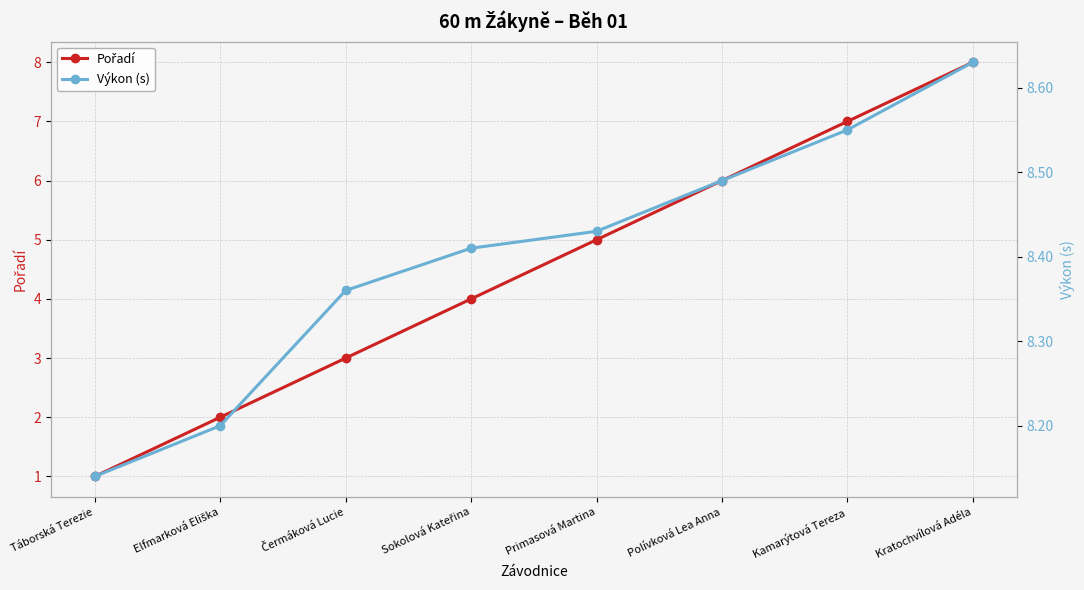

Rank the series by their average value, from lowest to highest.

Pořadí, Výkon (s)